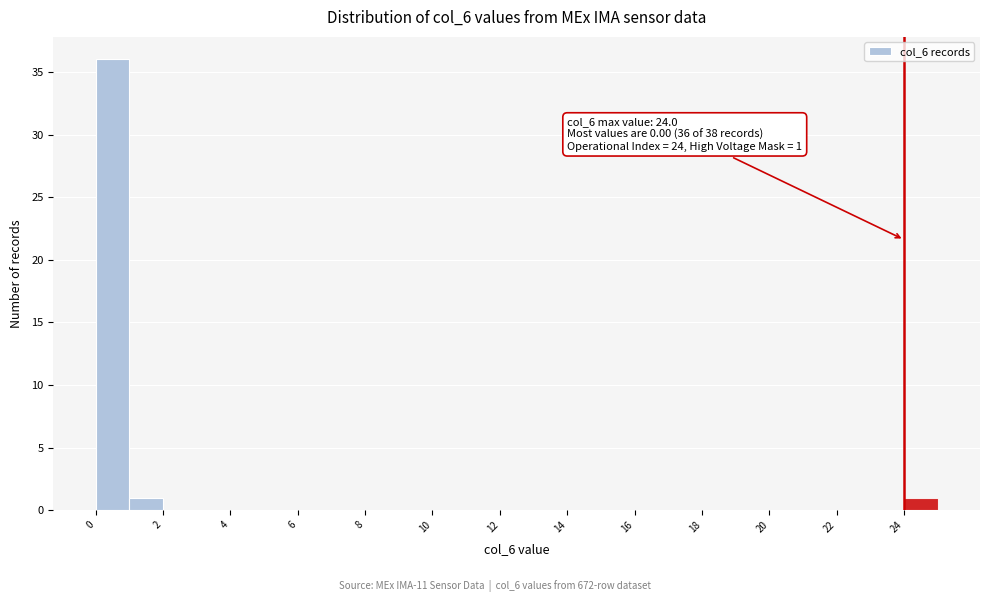

Which range on the x-axis has the tallest bar?

0 to 1